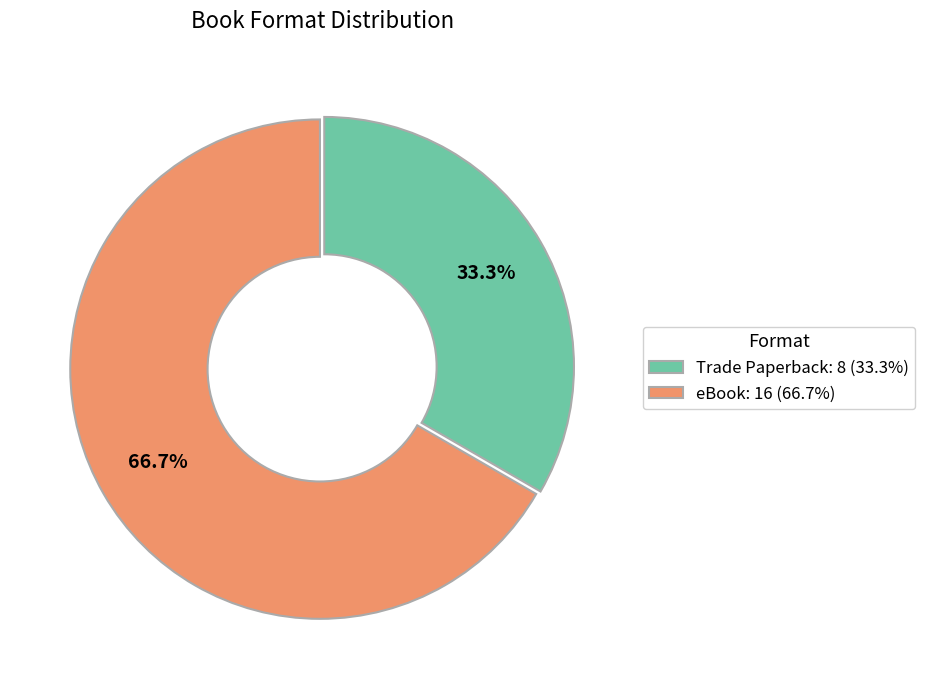

What is the smallest slice in the pie chart?

Trade Paperback